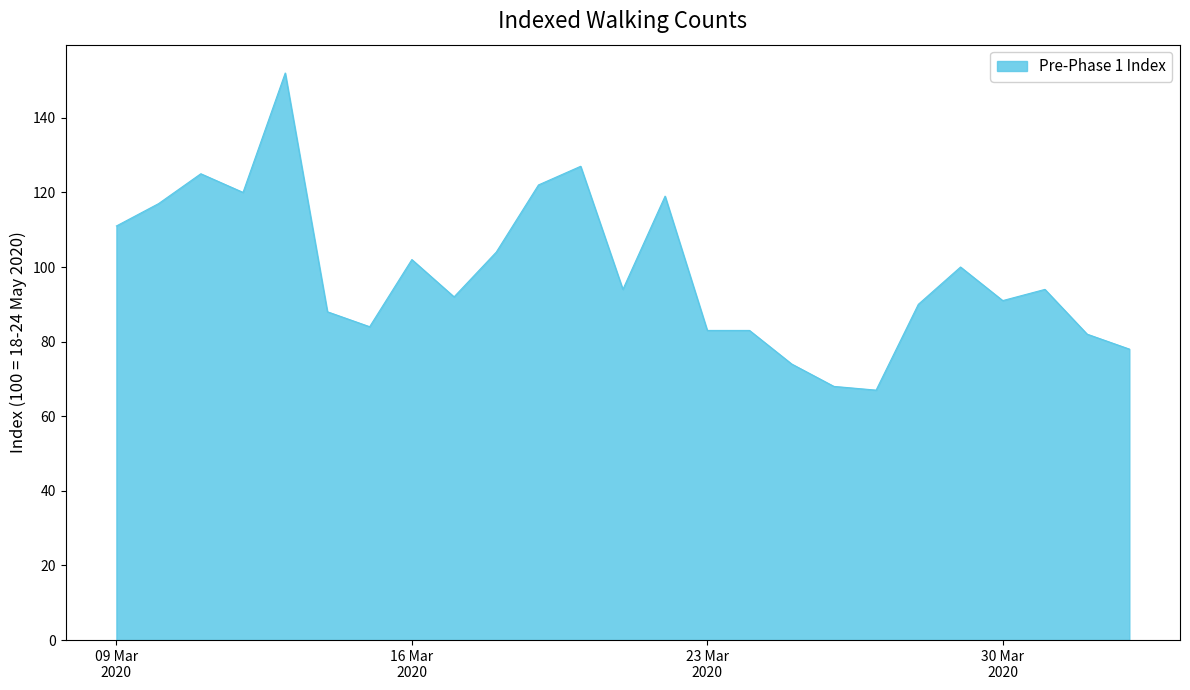

What is the difference between the second highest and second lowest values?

59